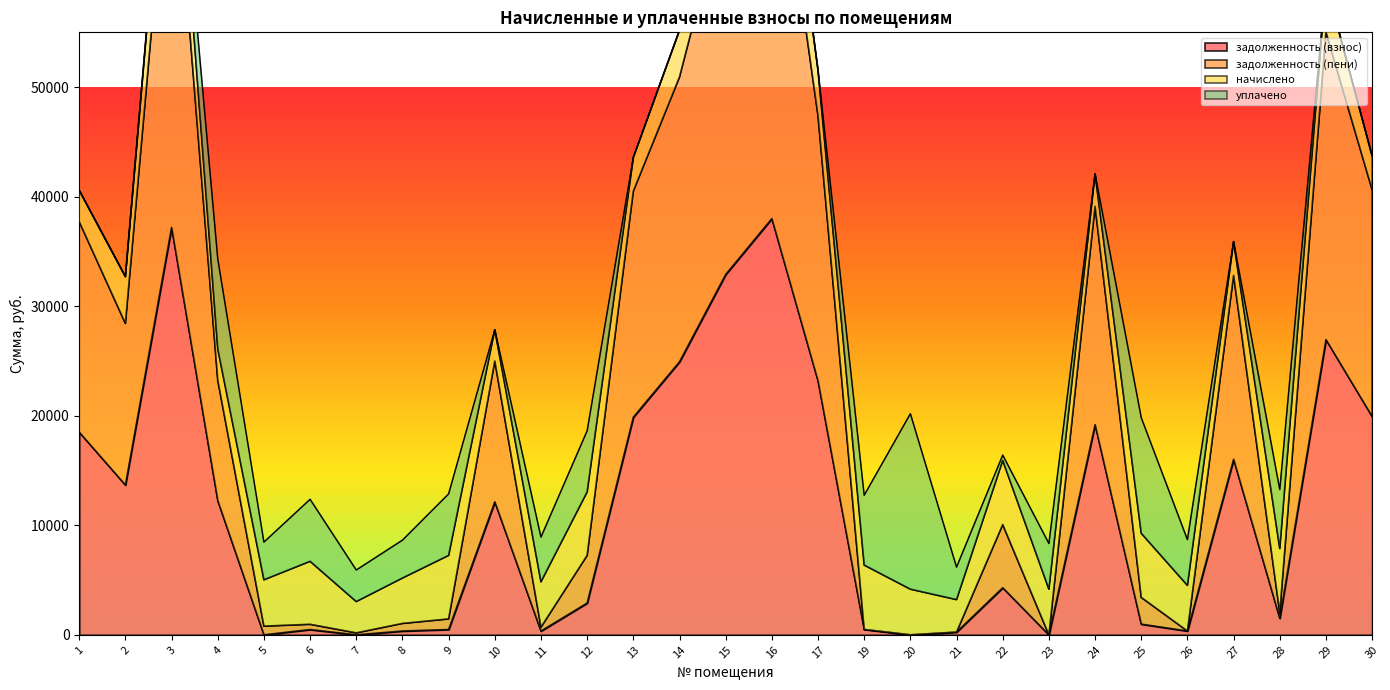

Does the chart display data point markers on the line(s)?

No